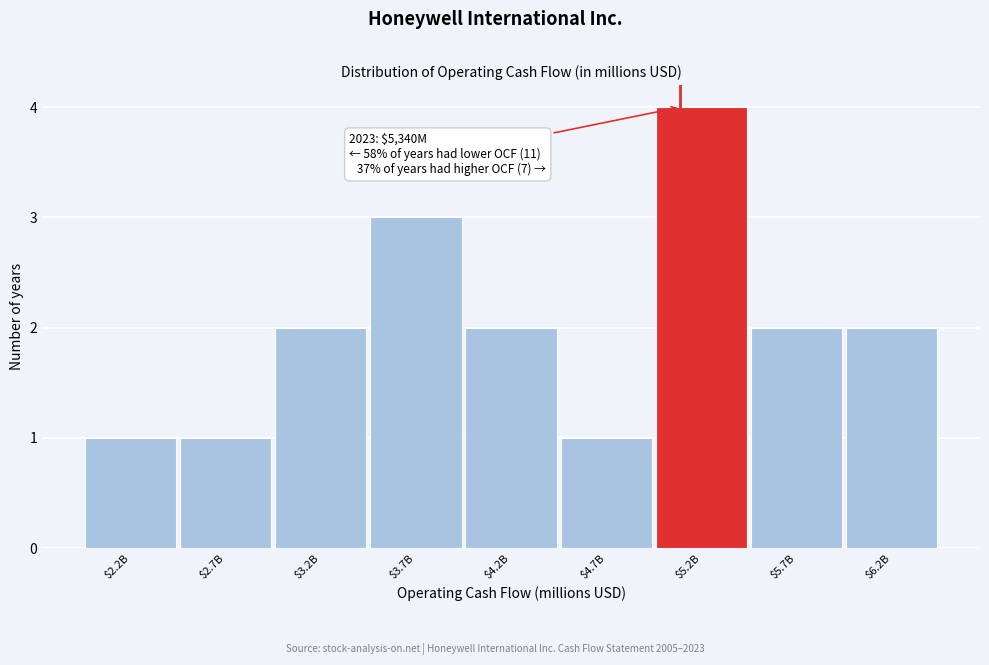

Reading left to right, list all the values displayed in this chart.

1	1	2	3	2	1	4	2	2